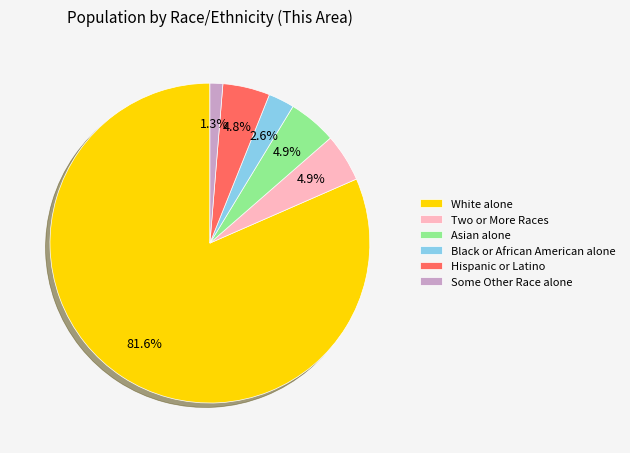

Does any single category account for the majority?

Yes